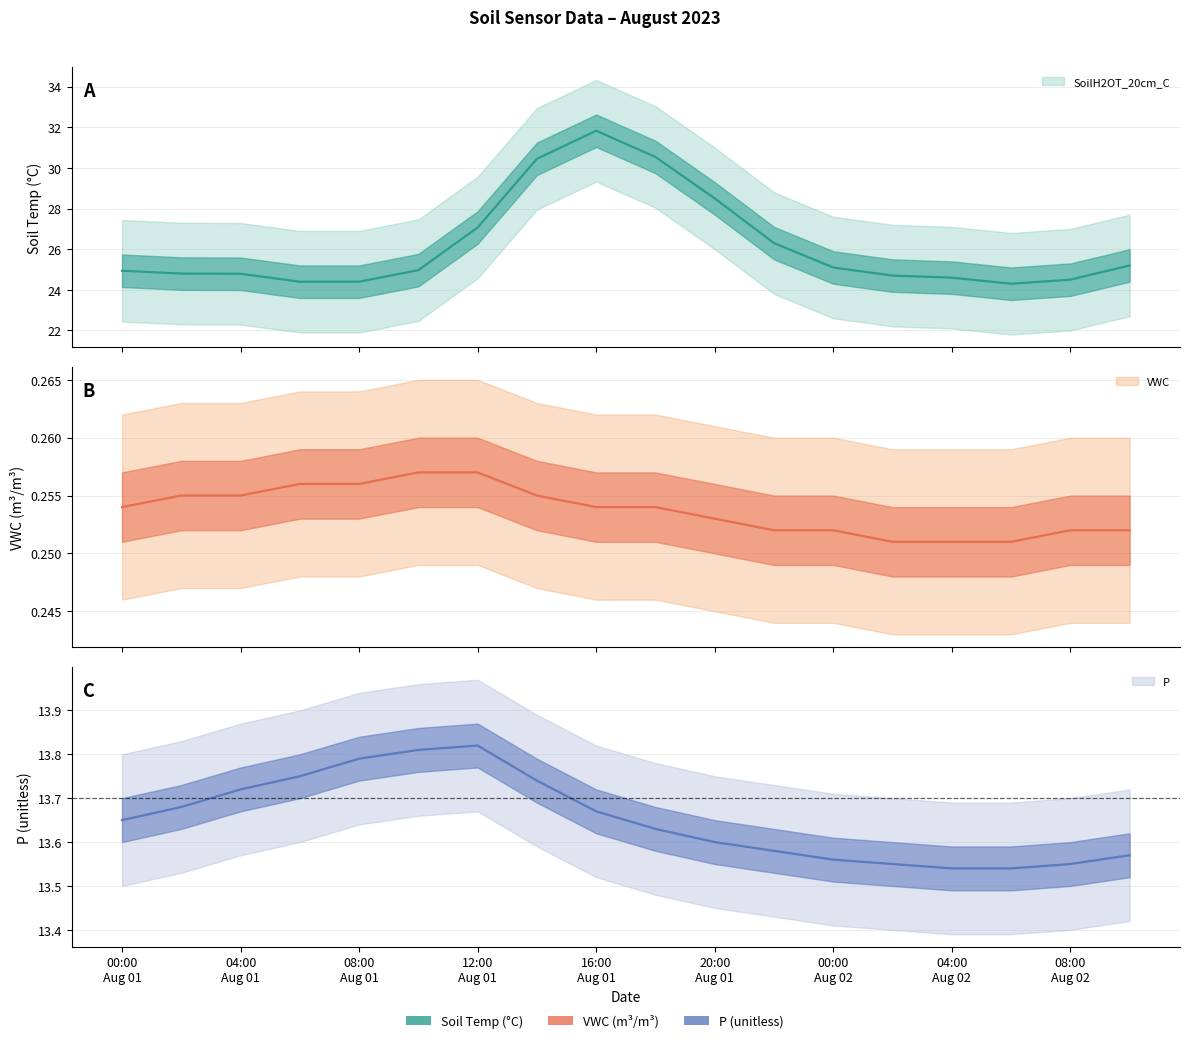

Count the number of data series in this chart.

3